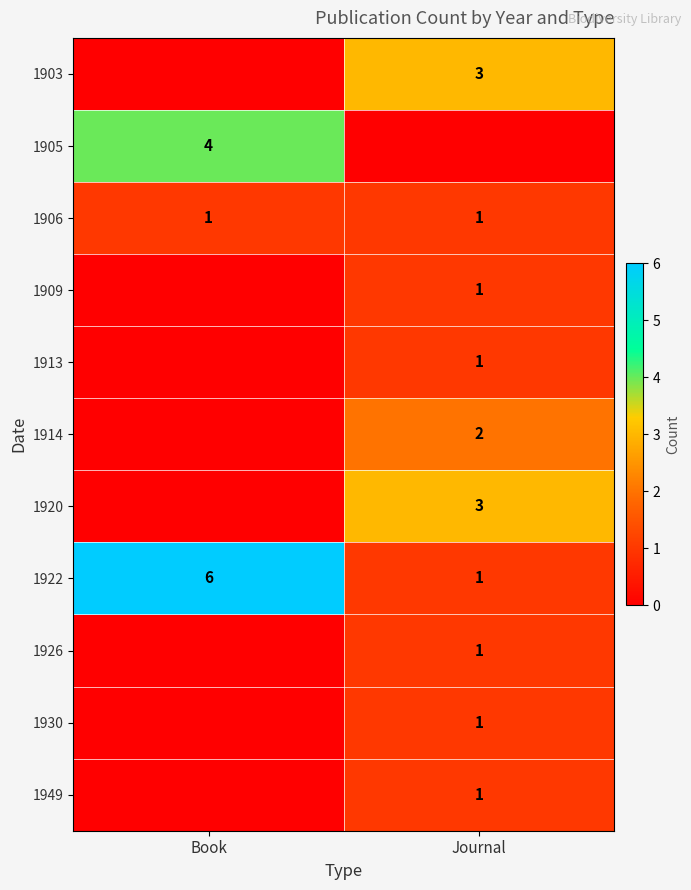

The value of 1930 at Journal is 1. True or false?

True